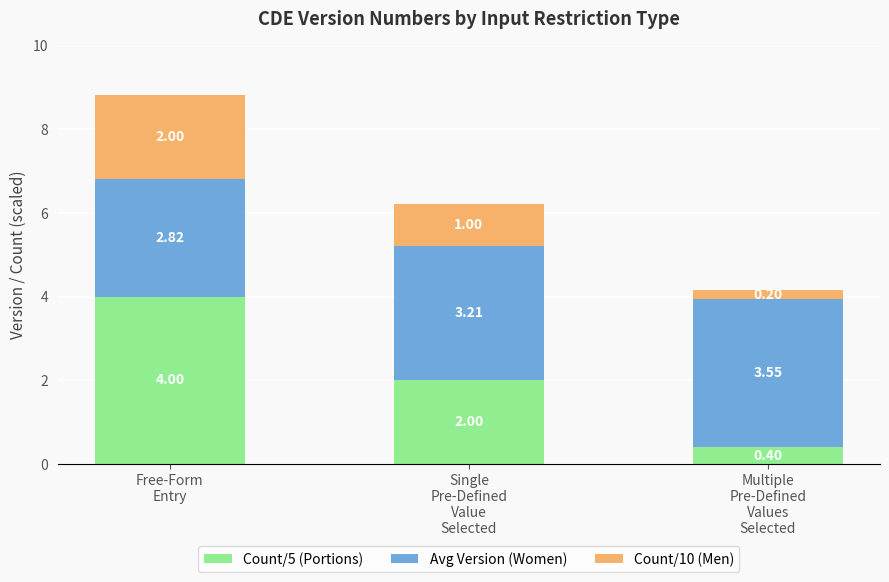

What is the sum of all Count/5 (Portions) values?

6.4